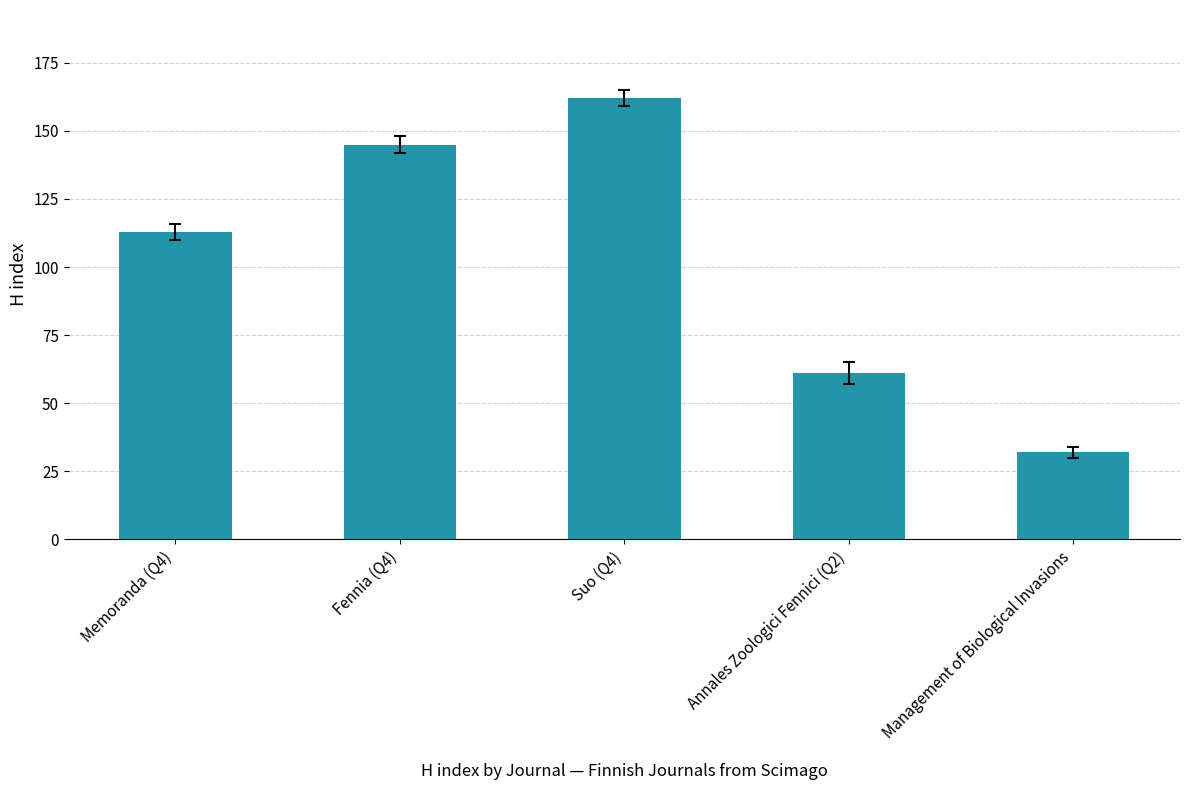

True or false: the data shows 162 at Suo (Q4).

True